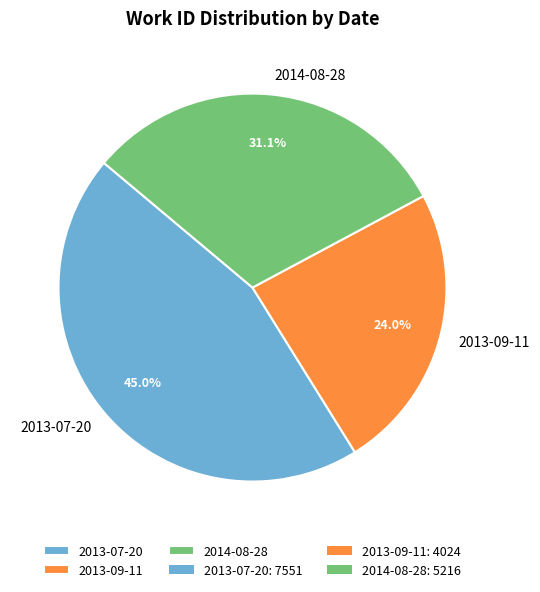

Does 2013-07-20 represent more than half of the total?

No